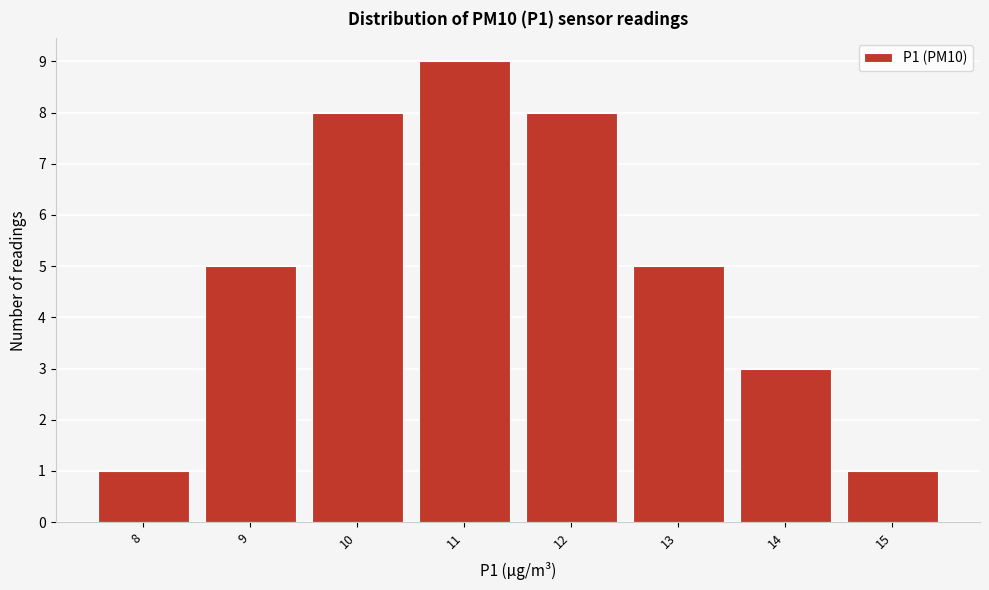

Reading left to right, what are all the values shown in this chart?

1	5	8	9	8	5	3	1